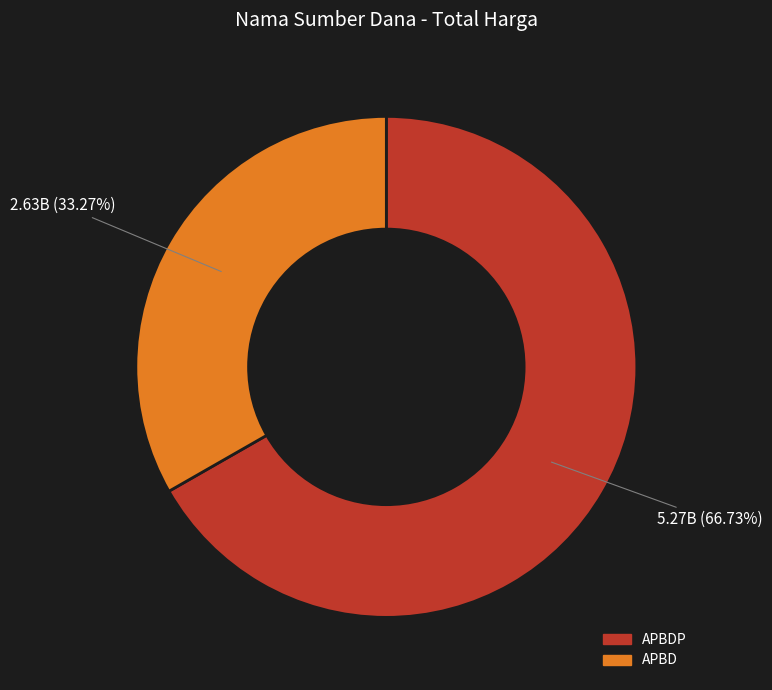

To the nearest percent, what is the difference between the largest and smallest slice percentages?

33%